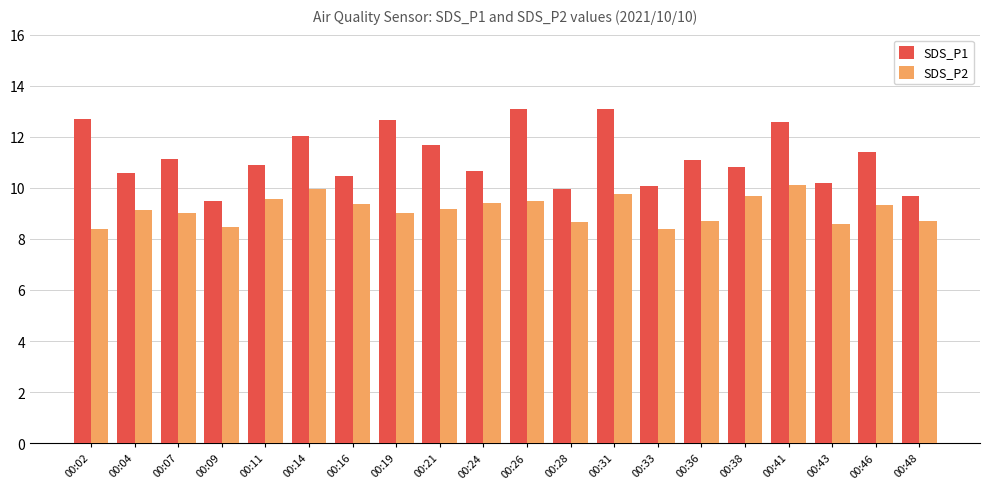

Read the SDS_P2 value at 00:41.

10.1